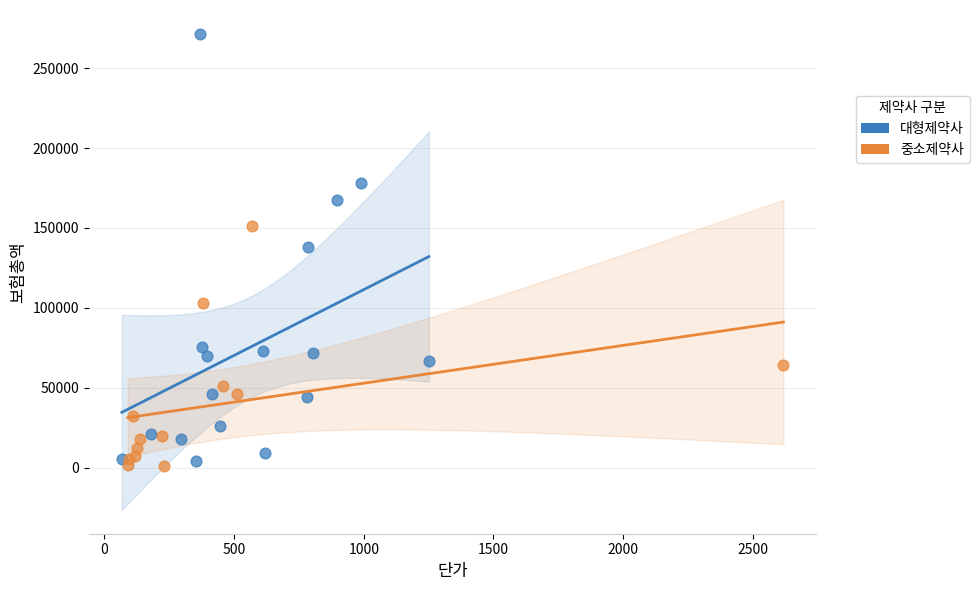

Which series reaches the maximum Y coordinate?

대형제약사